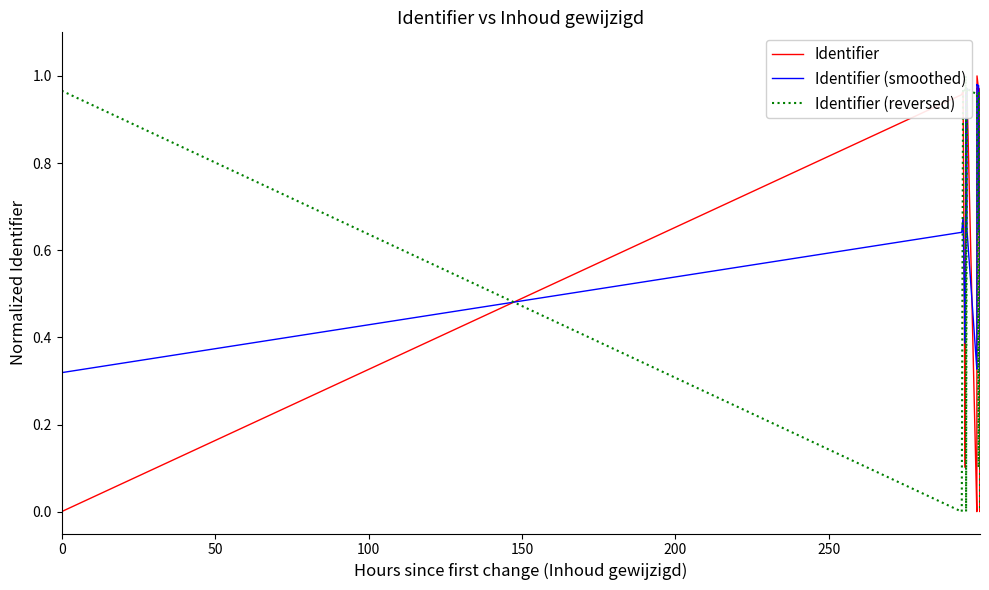

What are all the series names shown in the legend?

Identifier, Identifier (smoothed), Identifier (reversed)